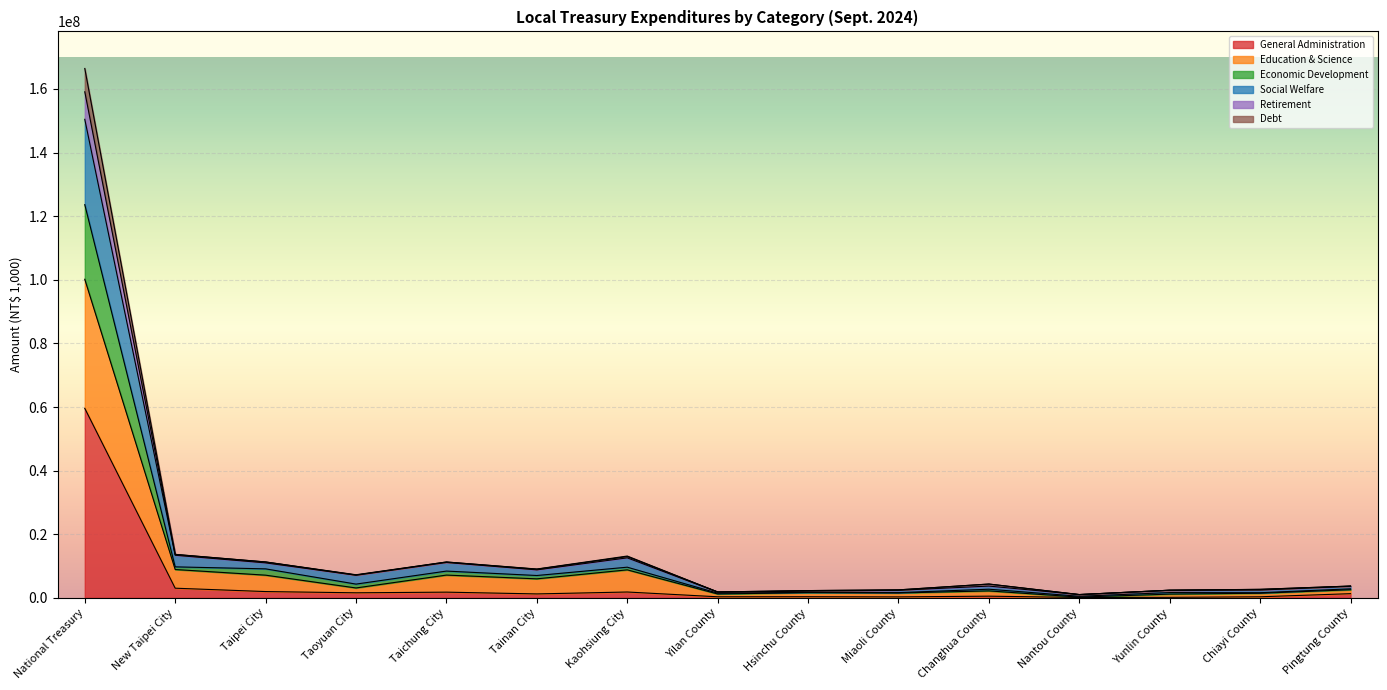

At which category is the sum across all series the highest?

National Treasury